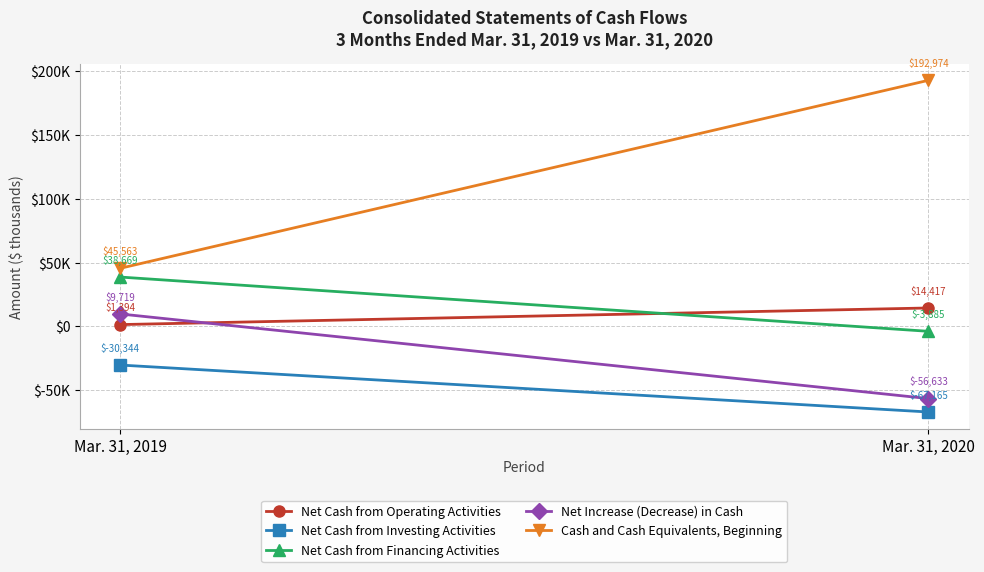

What is the maximum value shown in the chart?

192974